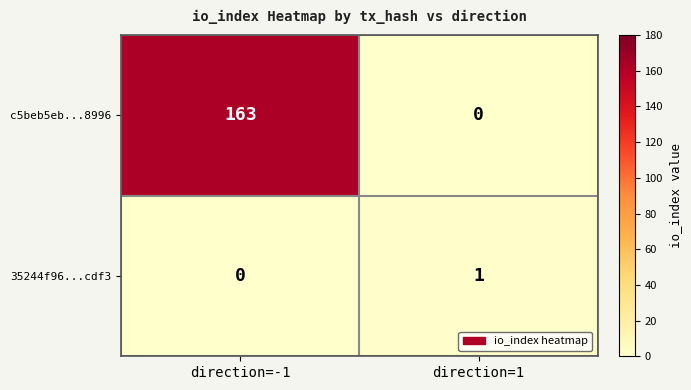

The value of 35244f96...cdf3 at direction=1 is 1. True or false?

True